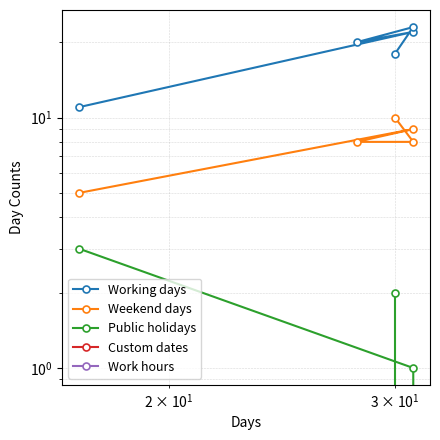

How many lines are shown in the chart?

5